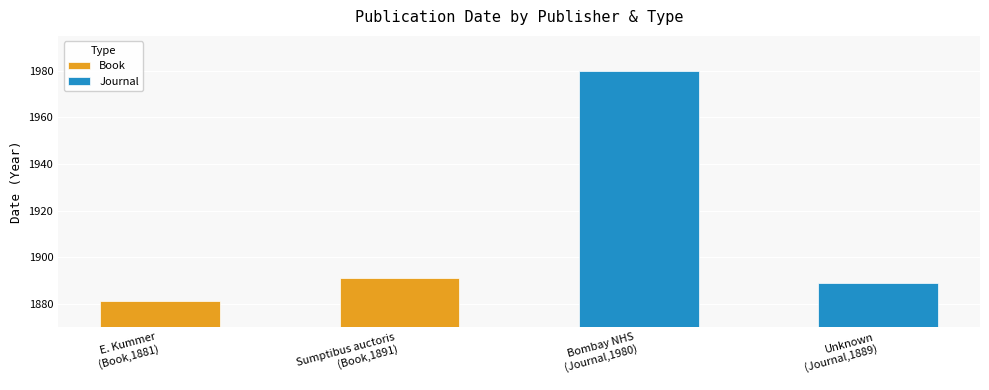

How many data points does each series have?

2